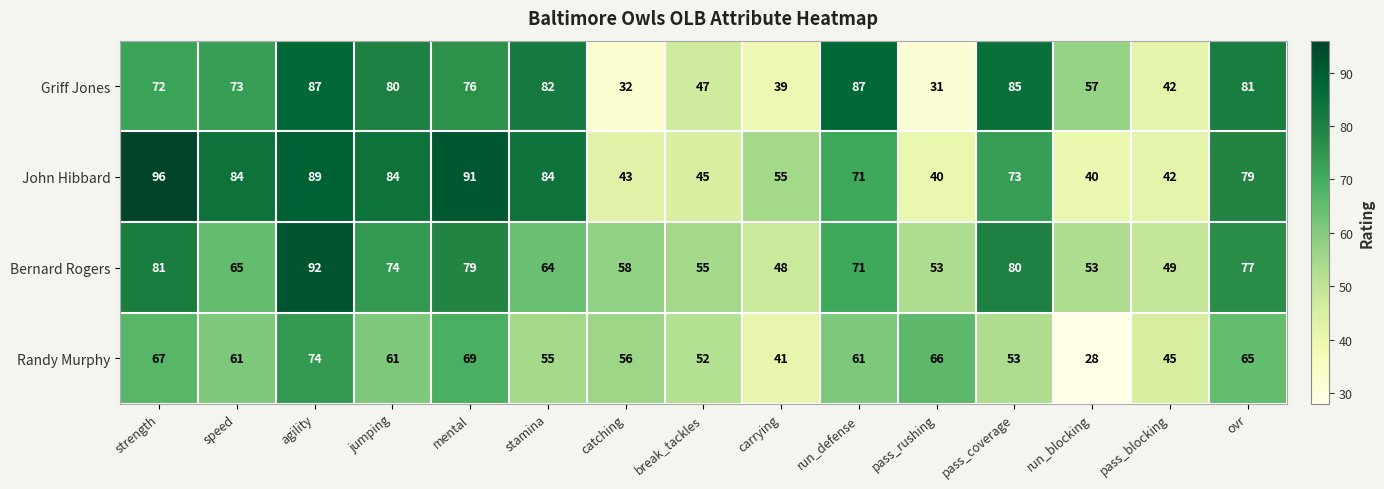

Which label corresponds to the smallest value in the chart?

run_blocking